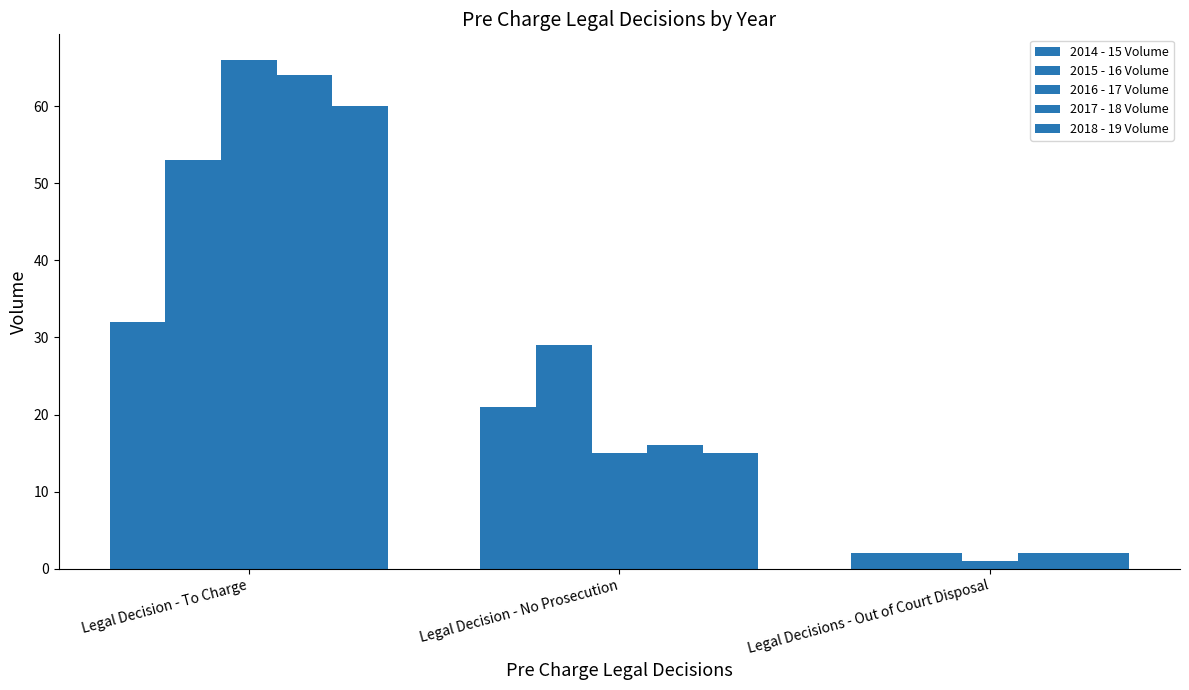

Count the 2015 - 16 Volume values in the range 2 to 53.

3